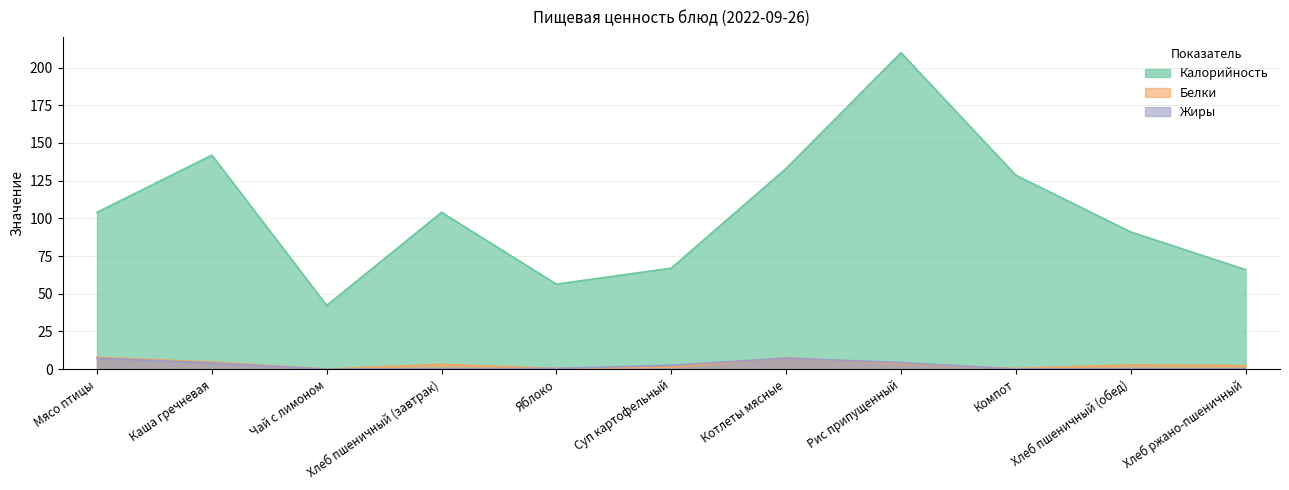

How many interior local valleys does the Жиры series have?

2